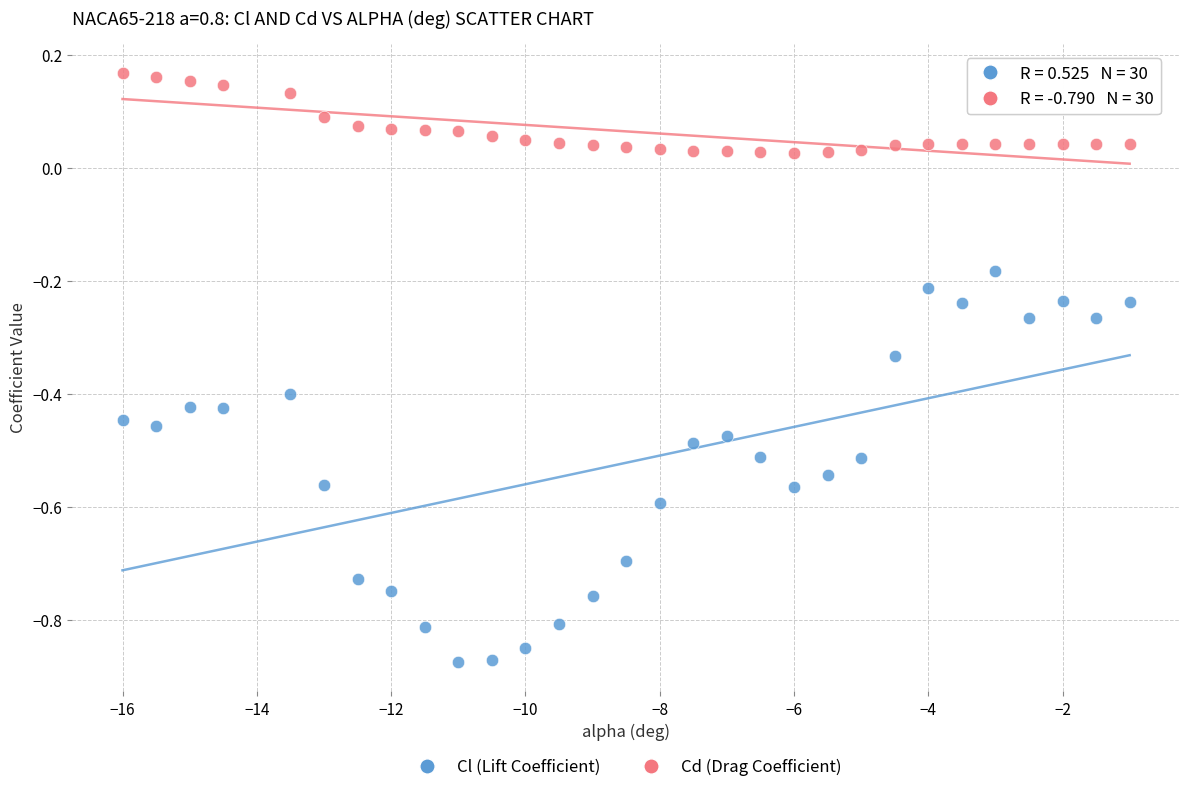

Across all data points, what is the range of Y values (max minus min)?

1.0